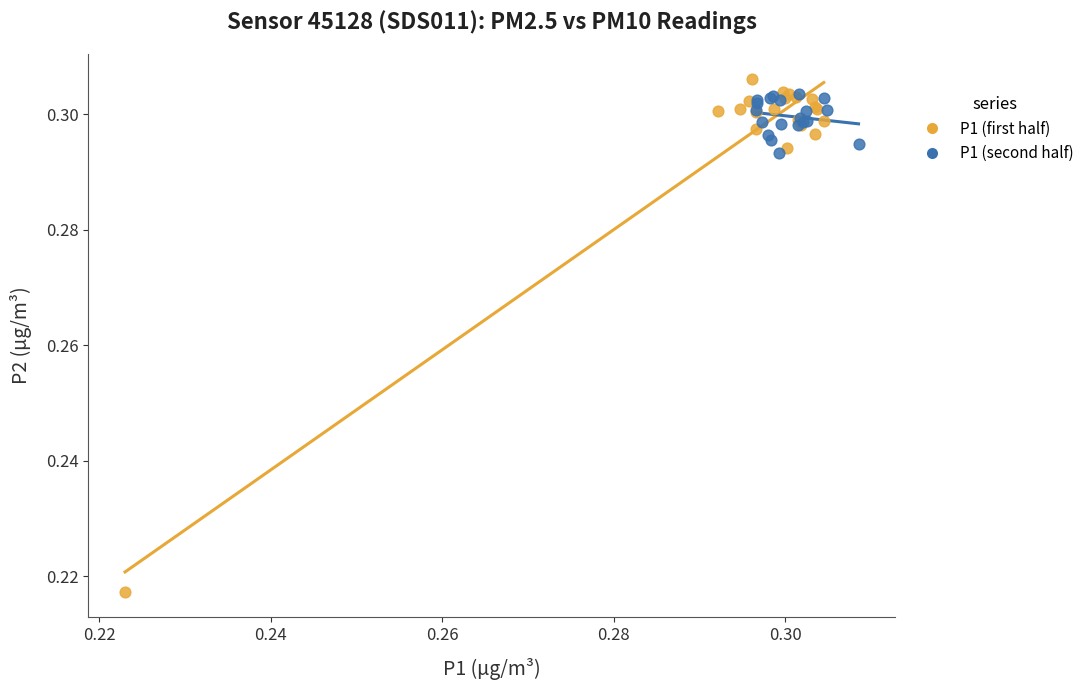

Which series contains the lowest Y value?

P1 (first half)